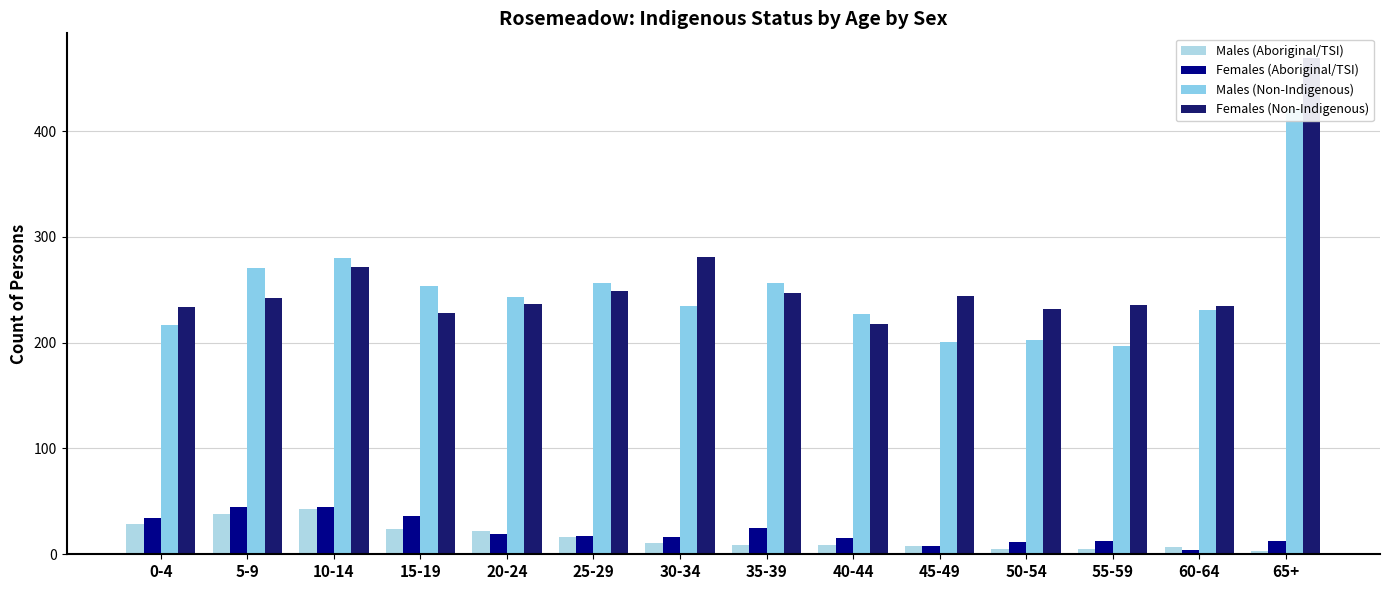

What is the label of the 12th bar from the left?

55-59